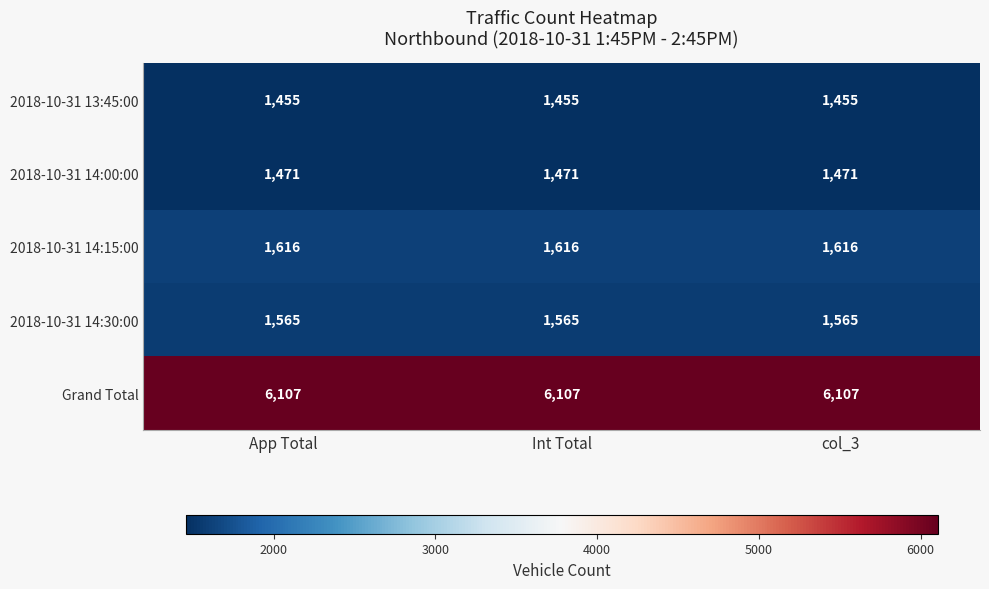

What is the sum of all 2018-10-31 13:45:00 values?

4365